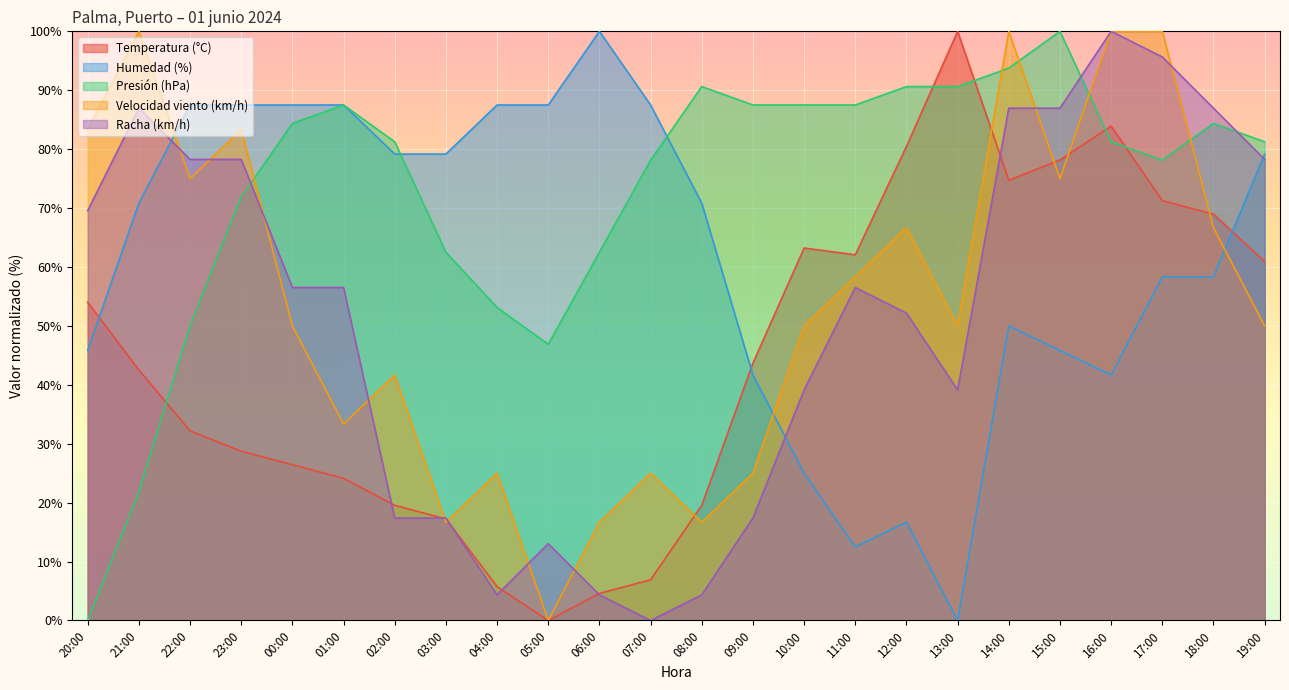

Reading right to left, transcribe all the data shown in this chart.

Temperatura (°C): 60.9	69.0	71.3	83.9	78.2	74.7	100.0	80.5	62.1	63.2	43.7	19.5	6.9	4.6	0.0	5.7	17.2	19.5	24.1	26.4	28.7	32.2	42.5	54.0
Humedad (%): 79.2	58.3	58.3	41.7	45.8	50.0	0.0	16.7	12.5	25.0	41.7	70.8	87.5	100.0	87.5	87.5	79.2	79.2	87.5	87.5	87.5	87.5	70.8	45.8
Presión (hPa): 81.2	84.4	78.1	81.2	100.0	93.7	90.6	90.6	87.5	87.5	87.5	90.6	78.1	62.5	46.9	53.1	62.5	81.2	87.5	84.4	71.9	50.0	21.9	0.0
Velocidad viento (km/h): 50.0	66.7	100.0	100.0	75.0	100.0	50.0	66.7	58.3	50.0	25.0	16.7	25.0	16.7	0.0	25.0	16.7	41.7	33.3	50.0	83.3	75.0	100.0	83.3
Racha (km/h): 78.3	87.0	95.7	100.0	87.0	87.0	39.1	52.2	56.5	39.1	17.4	4.3	0.0	4.3	13.0	4.3	17.4	17.4	56.5	56.5	78.3	78.3	87.0	69.6